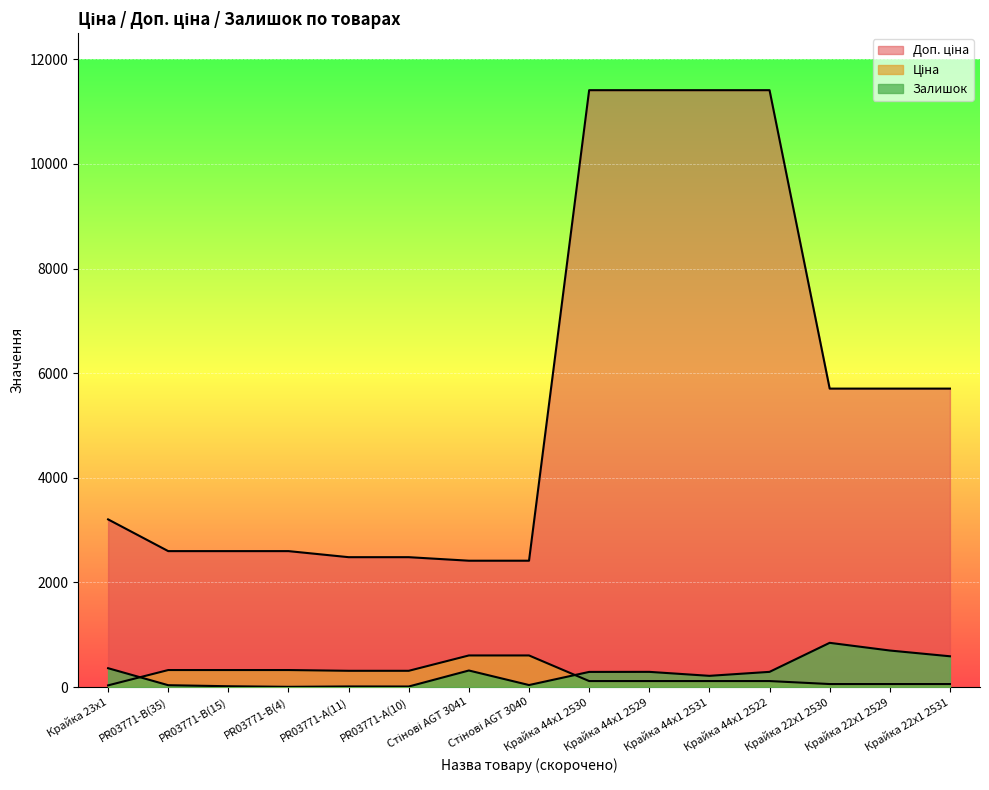

Which series changed the most between Крайка 44x1 2529 and Крайка 44x1 2522?

Ціна